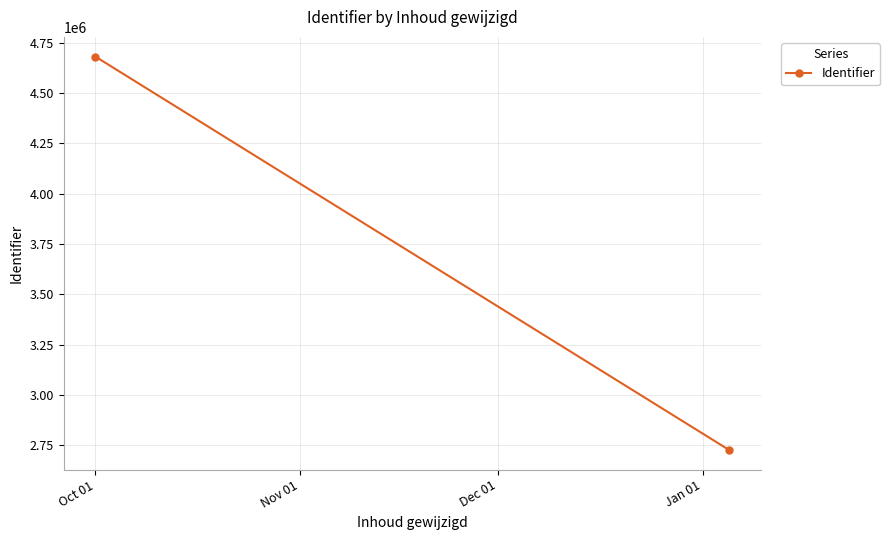

The chart shows a value of 4359742 at Nov 01. True or false?

False